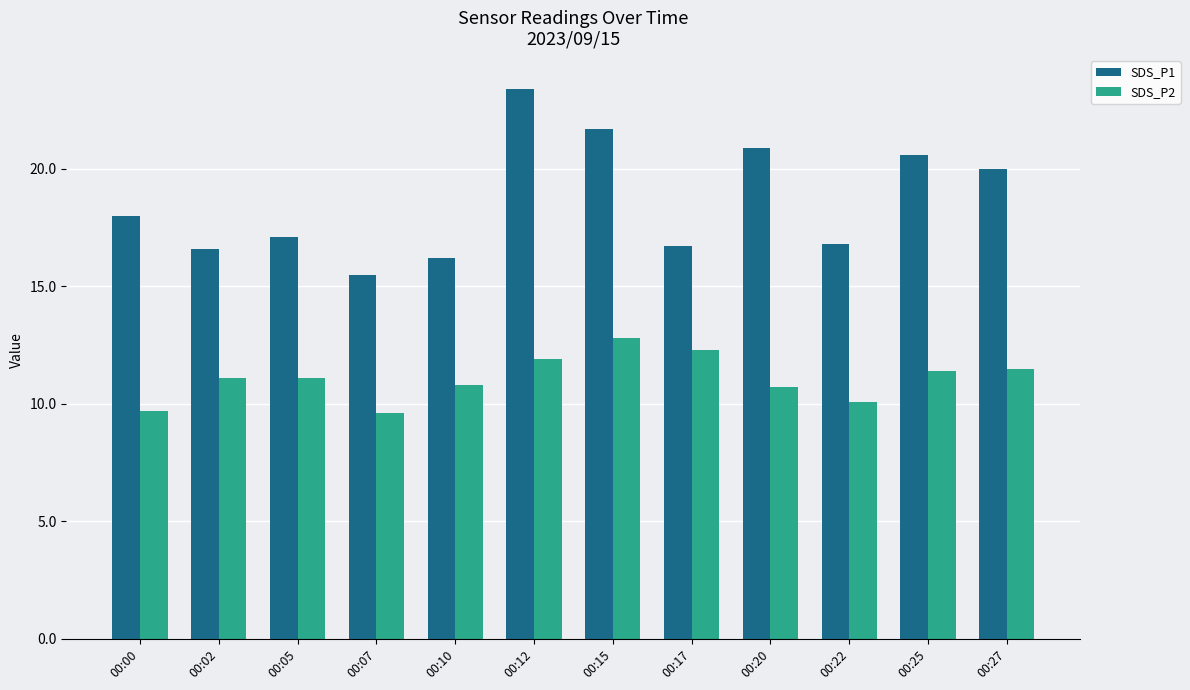

Is the value of SDS_P1 at 00:07 greater than the value of SDS_P2 at 00:05?

Yes